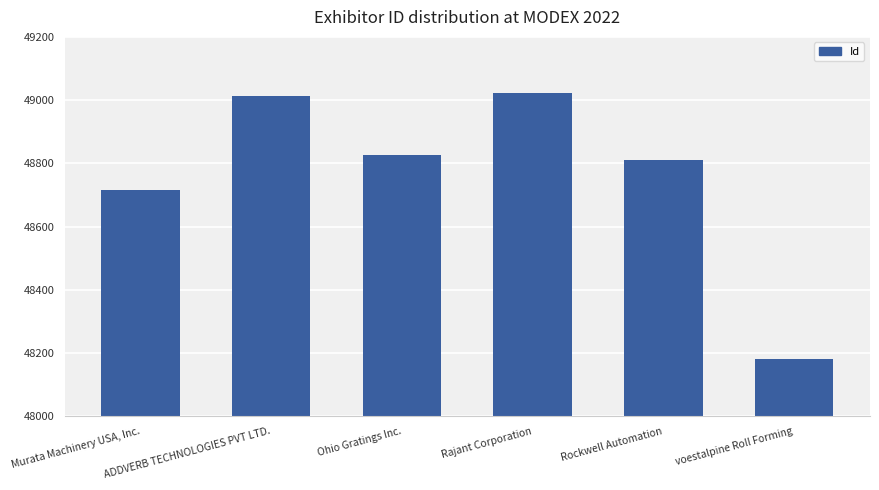

What is the label of the 2nd bar from the left?

ADDVERB TECHNOLOGIES PVT LTD.